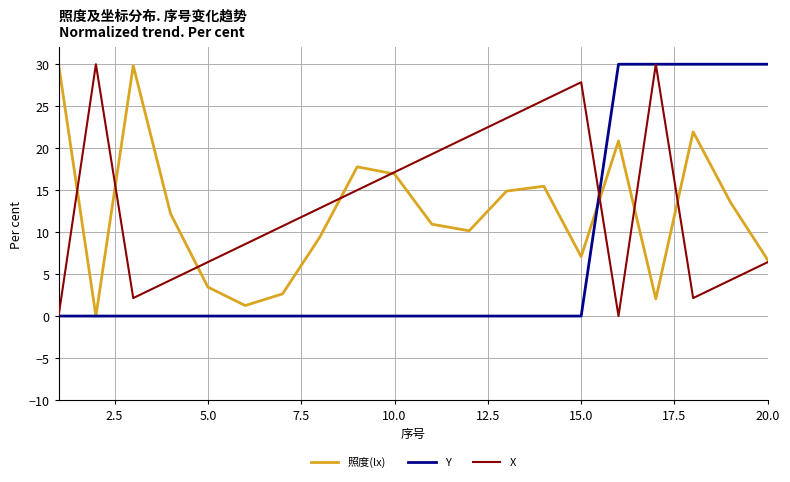

List the series in order of their overall mean, highest first.

X, 照度(lx), Y